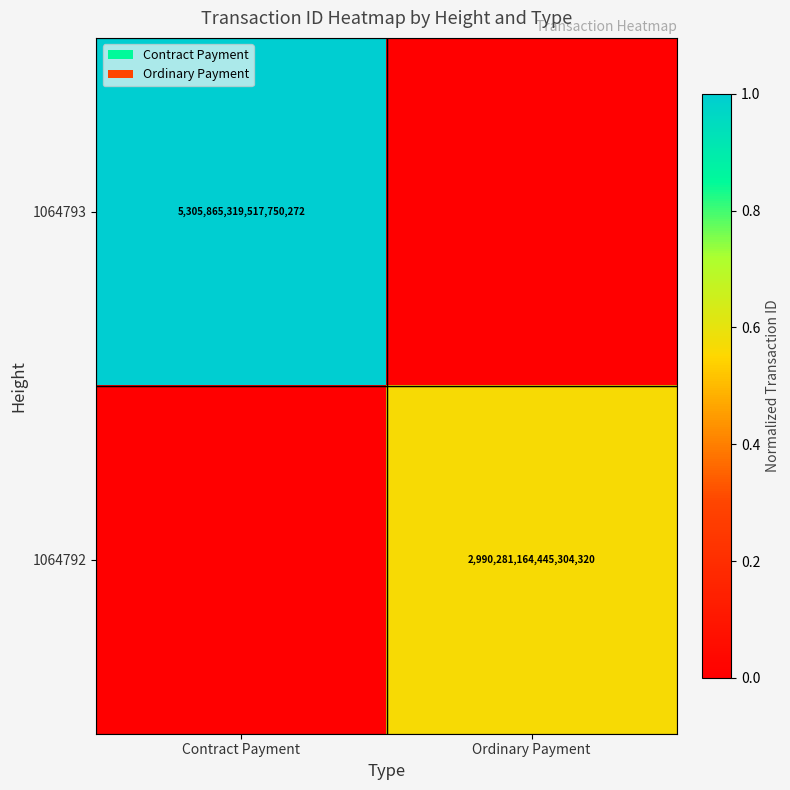

Is it true that 1064792 equals 821581181177791744 at Ordinary Payment?

False